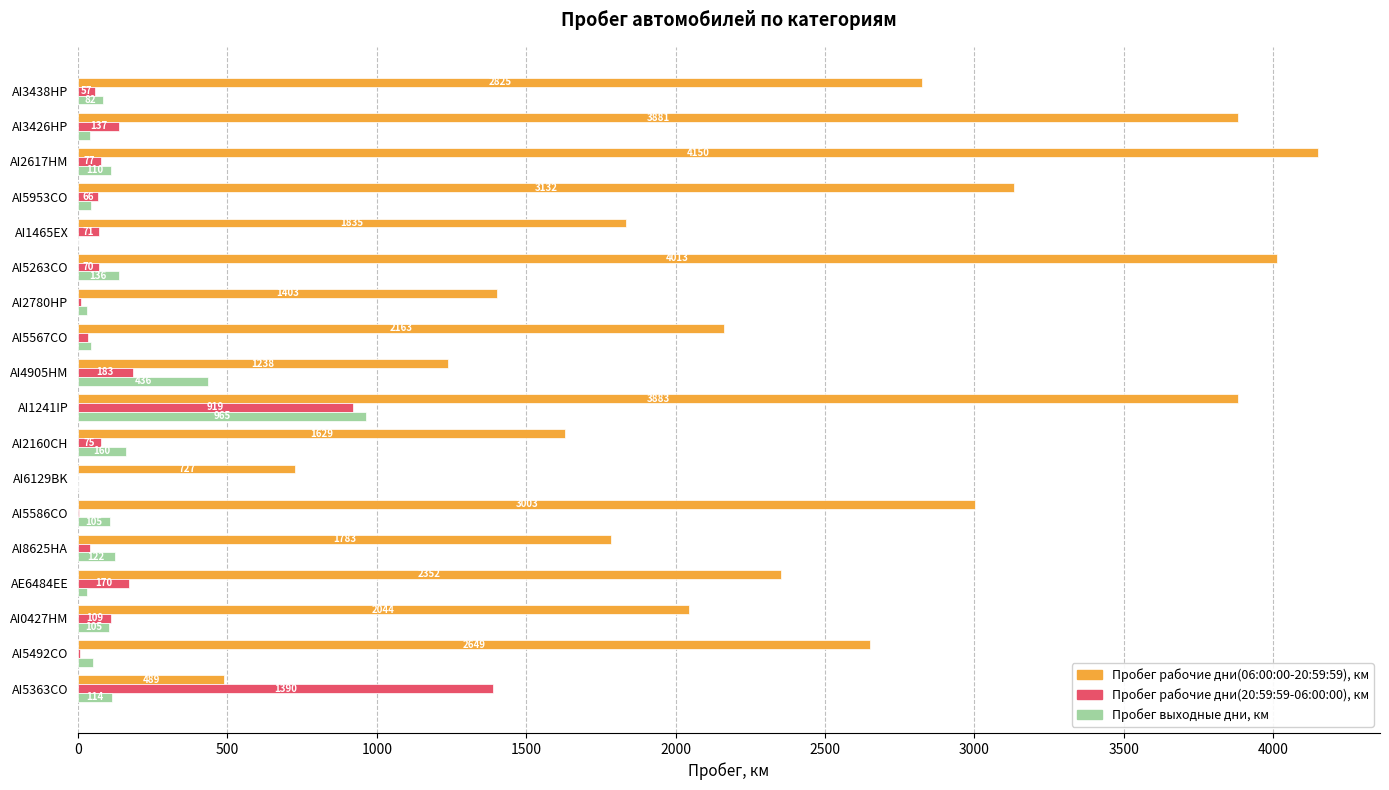

The value of Пробег выходные дни, км at AI4905HM is 435.6. True or false?

True